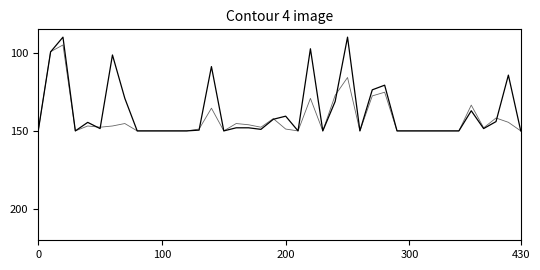

Reading right to left, extract all data points from this chart.

total-domains: 150.0	114.3	144.0	148.5	137.1	150.0	150.0	150.0	150.0	150.0	150.0	120.7	123.7	150.0	90.0	131.2	150.0	97.4	150.0	140.6	142.6	149.0	148.0	148.0	150.0	108.8	149.5	150.0	150.0	150.0	150.0	150.0	129.2	101.4	148.5	144.5	150.0	90.0	99.4	150.0
total-nameservers: 150.0	144.5	141.8	148.0	133.5	150.0	150.0	150.0	150.0	150.0	150.0	125.2	127.6	150.0	115.8	127.2	150.0	129.2	150.0	148.8	142.1	147.6	146.1	145.3	150.0	135.5	148.8	150.0	150.0	150.0	150.0	150.0	145.3	146.9	147.6	146.9	150.0	95.0	99.3	150.0